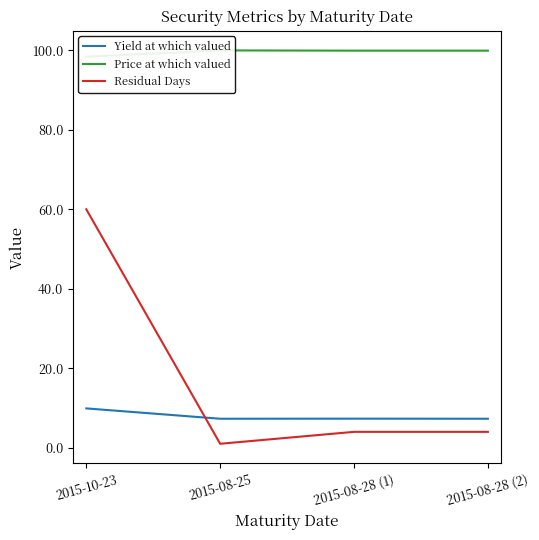

Which series has the largest total across all categories?

Price at which valued